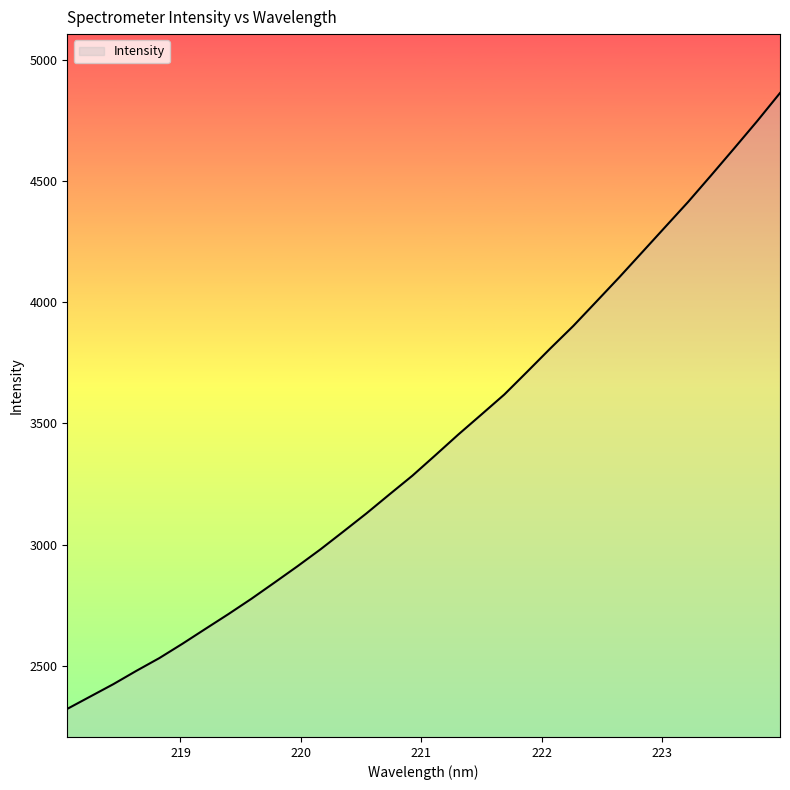

What is the minimum value shown in the chart?

2321.7